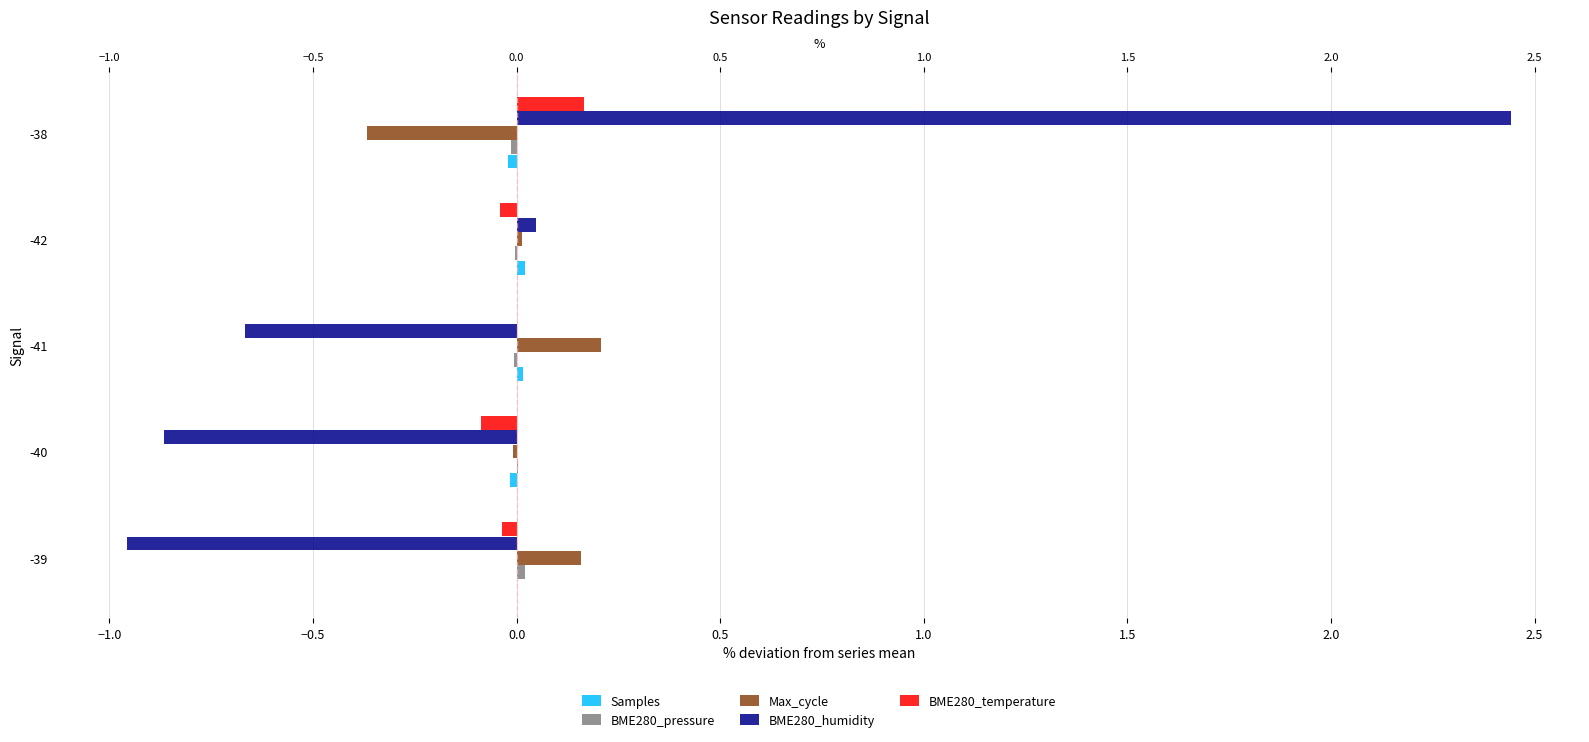

Is it true that Max_cycle equals -0.6 at -38?

False